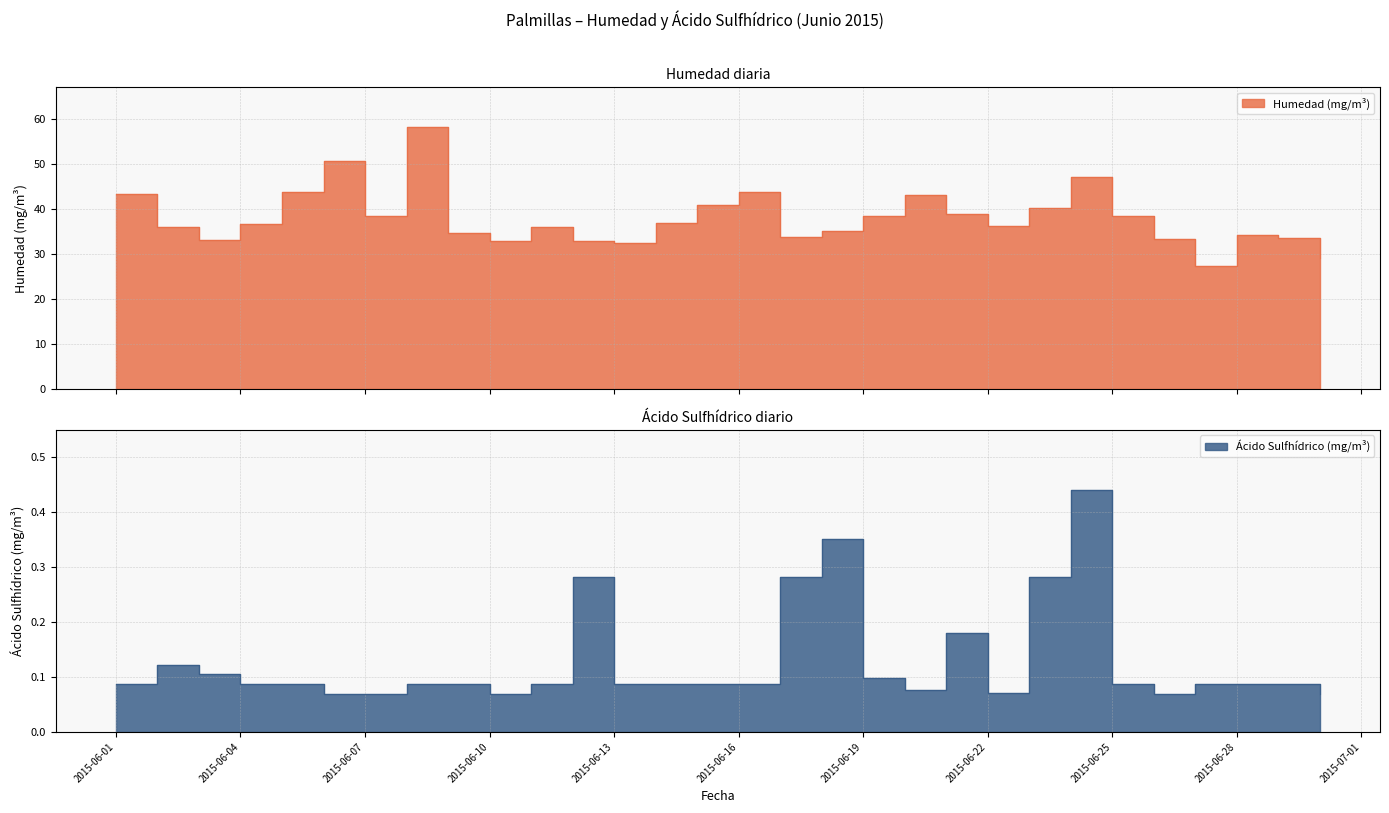

True or false: Acido Sulfhidrico (mg/m3) and Humedad (mg/m3) intersect in this chart.

False